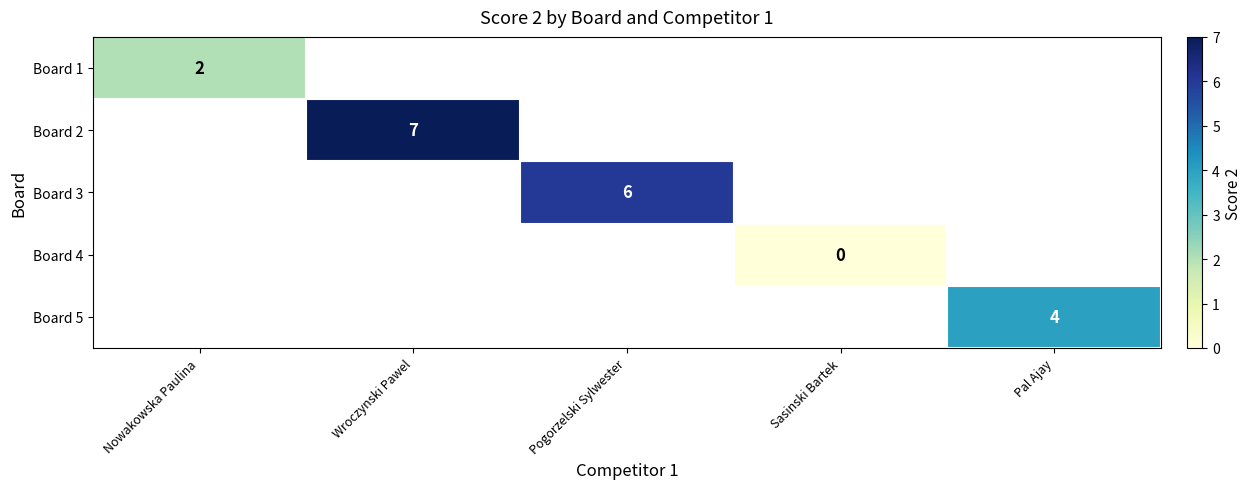

The Board 2 series shows 13 at Wroczynski Pawel. True or false?

False